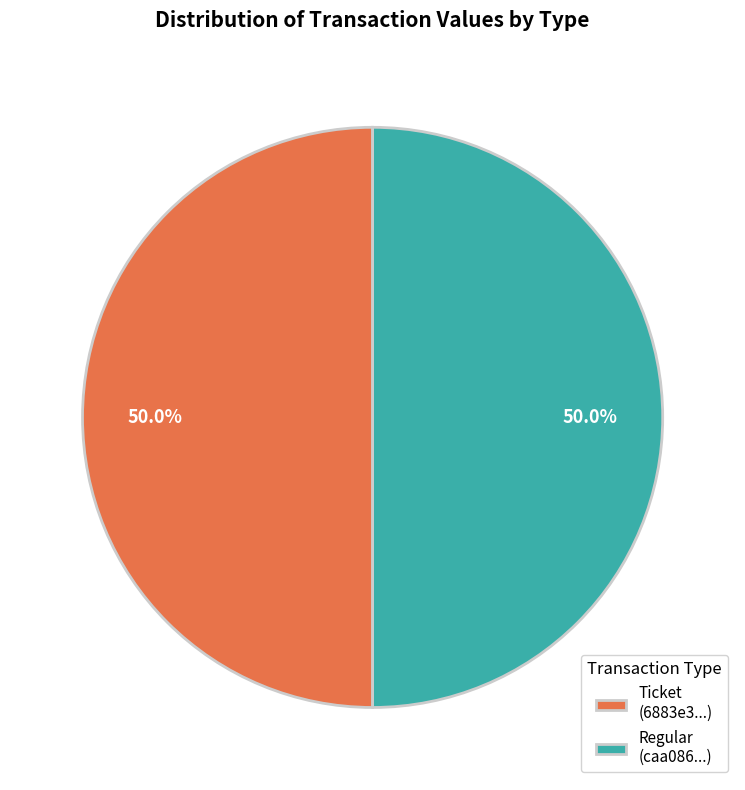

Approximately how many times larger is the value at Regular (caa086...) compared to Ticket (6883e3...)?

1.0